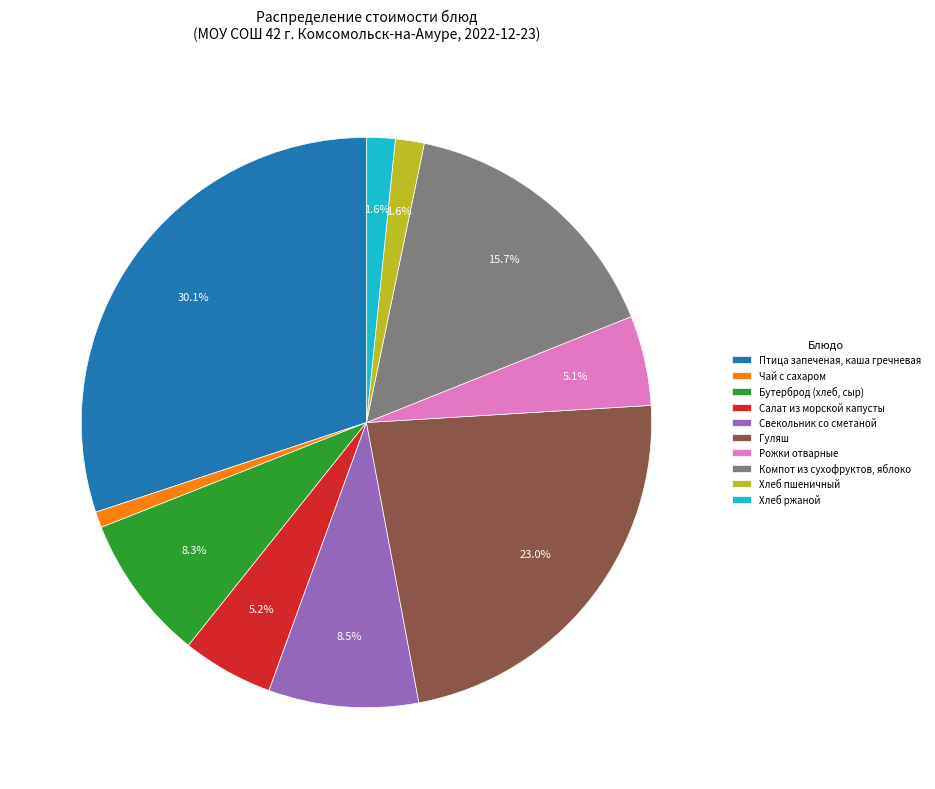

How many segments does this pie chart have?

10